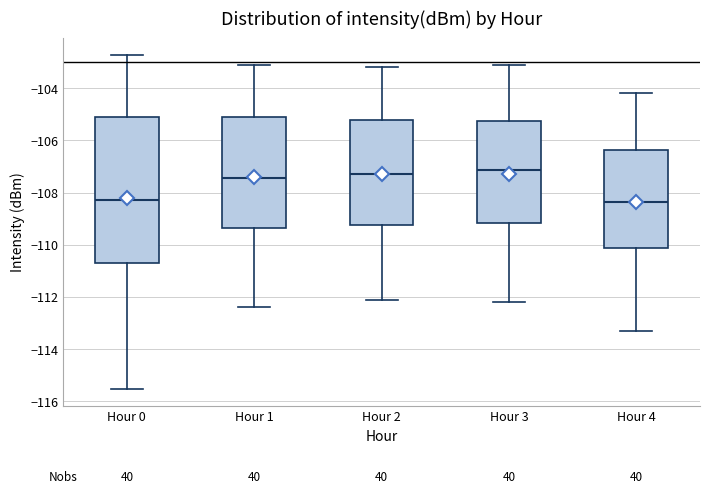

Where is the upper edge of the box for Hour 4 on the y-axis? The values are not printed on the chart, so give them approximately, as read against the axis.

-106.4